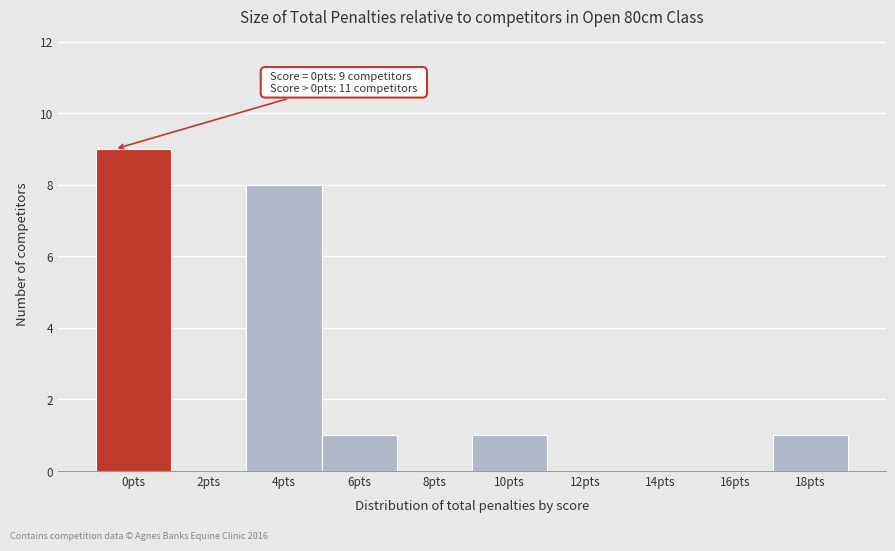

Reading left to right, extract all data points from this chart.

0pts=9	2pts=0	4pts=8	6pts=1	8pts=0	10pts=1	12pts=0	14pts=0	16pts=0	18pts=1